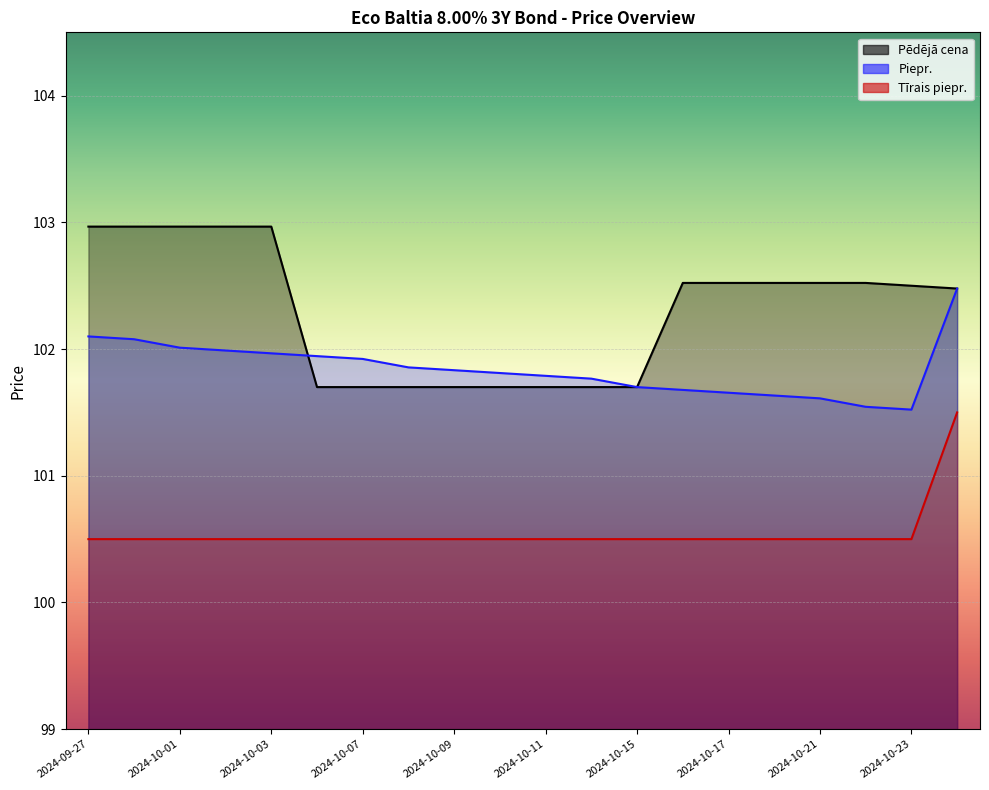

How many lines are shown in the chart?

3